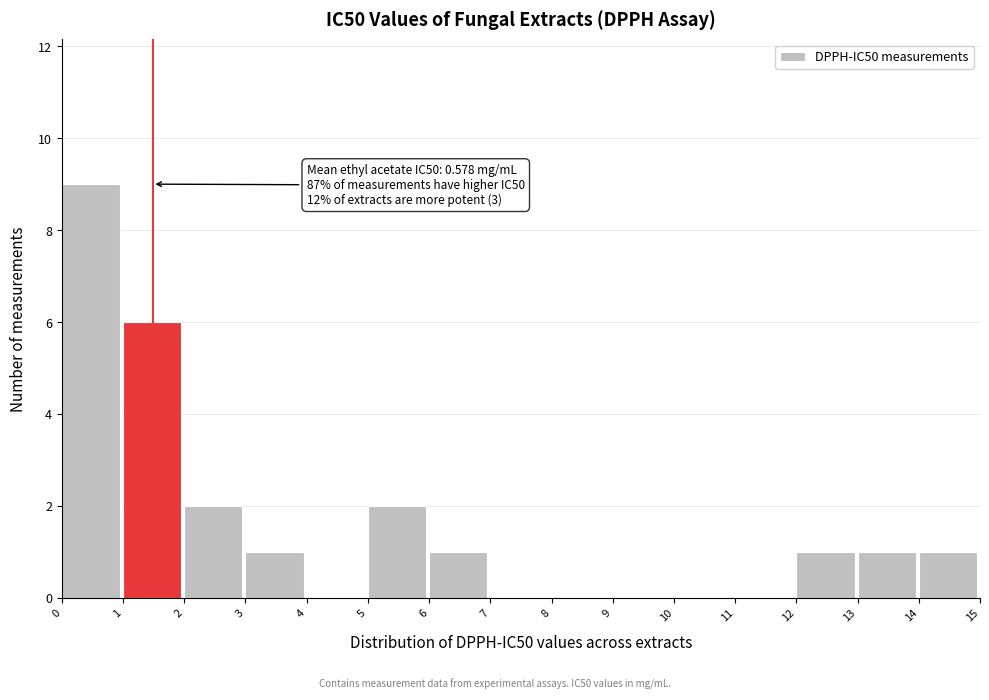

Over which range of the x-axis is the bar tallest?

0 to 1